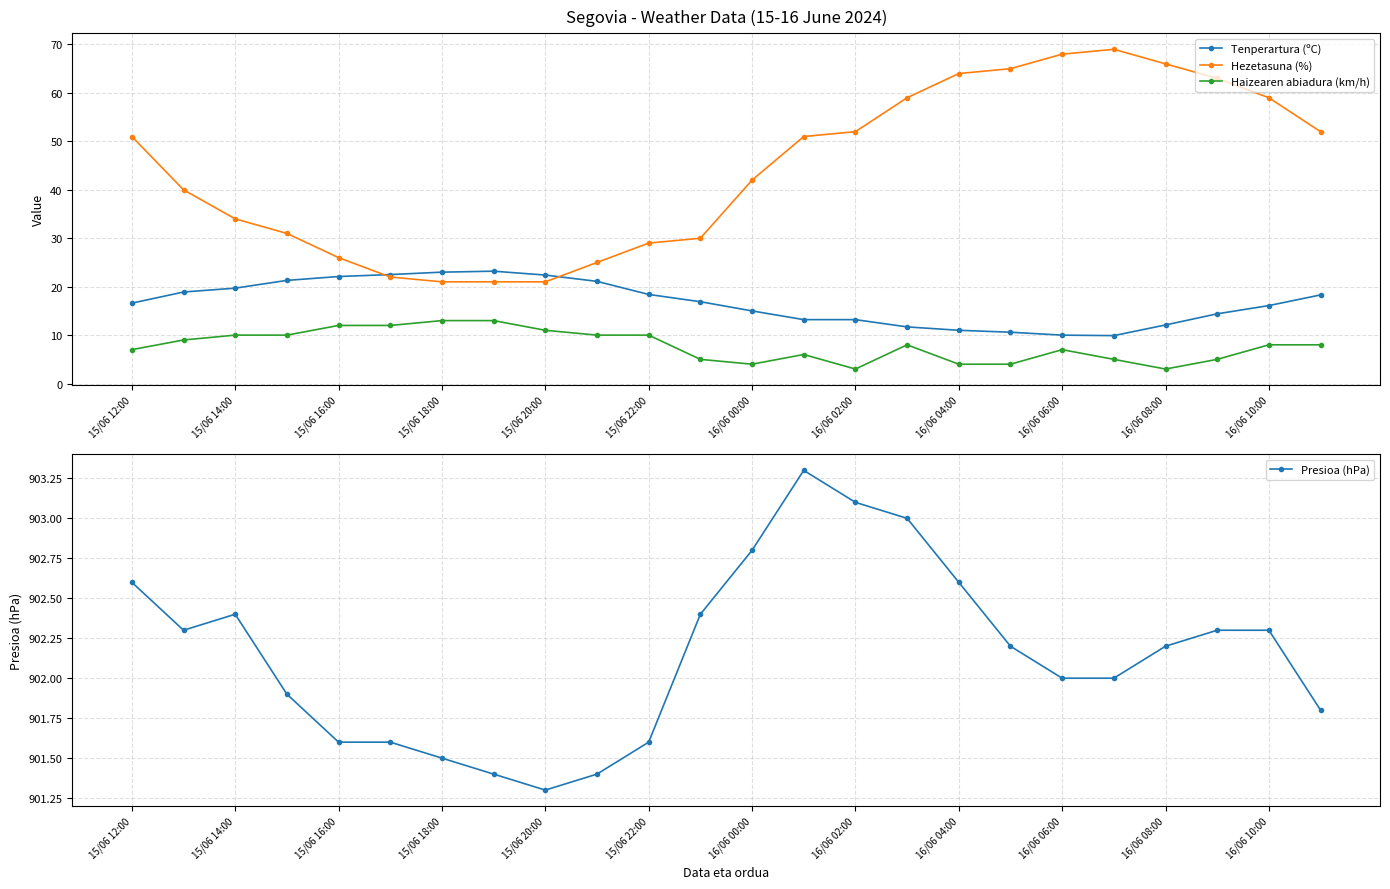

True or false: Tenperartura (ºC) and Haizearen abiadura (km/h) cross at least once.

False